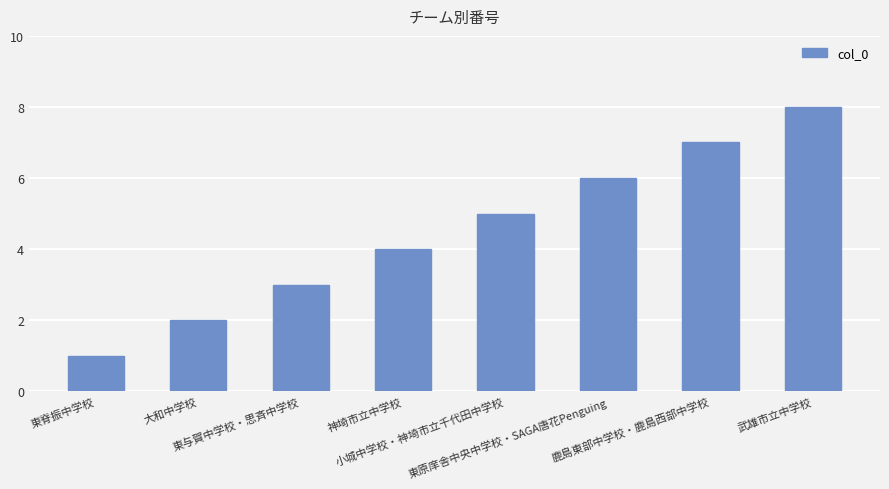

Reading left to right, transcribe all the data shown in this chart.

1	2	3	4	5	6	7	8